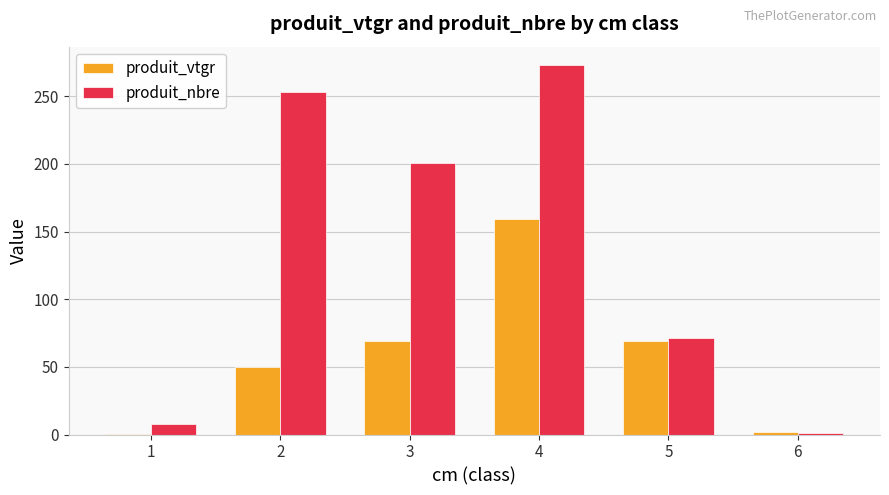

At which label does produit_nbre first exceed 201?

2